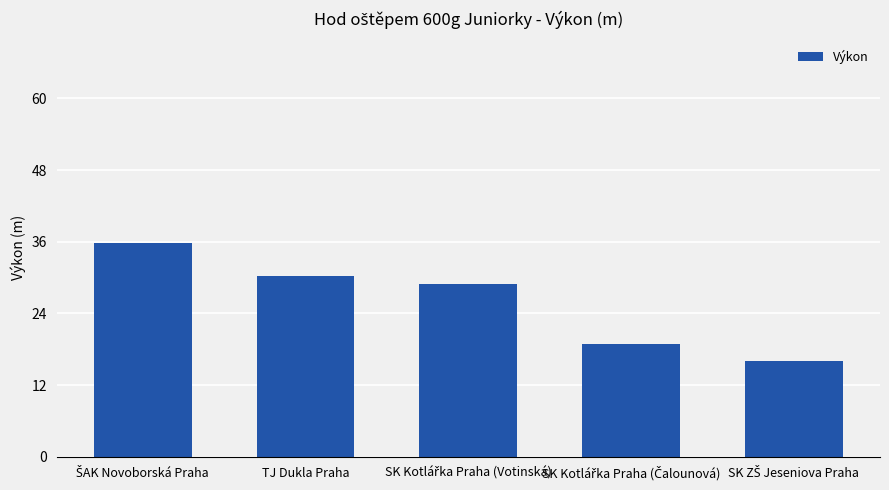

The value at TJ Dukla Praha is 30.2. True or false?

True